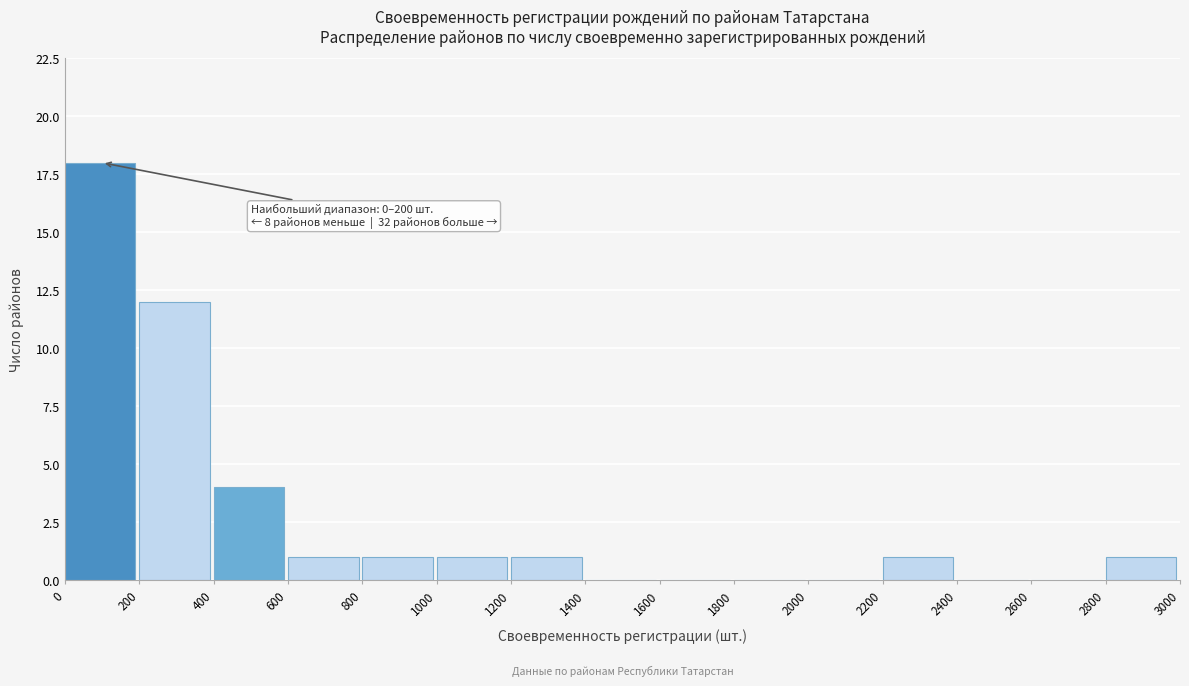

Over which range of the x-axis is the bar tallest?

0 to 200